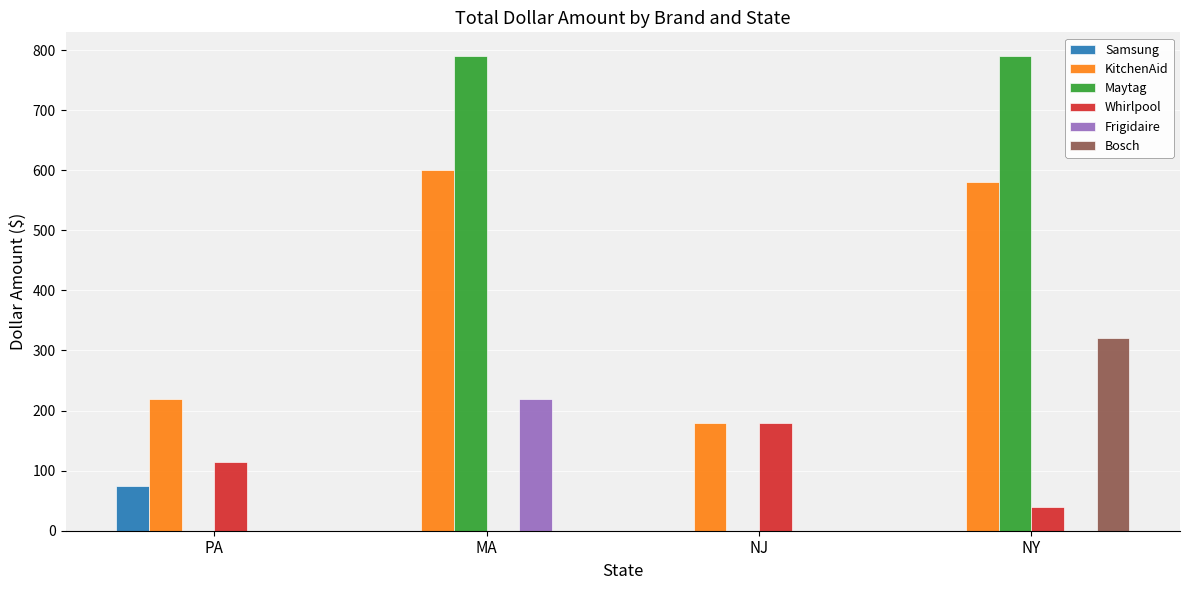

How many categories are shown in the chart?

4